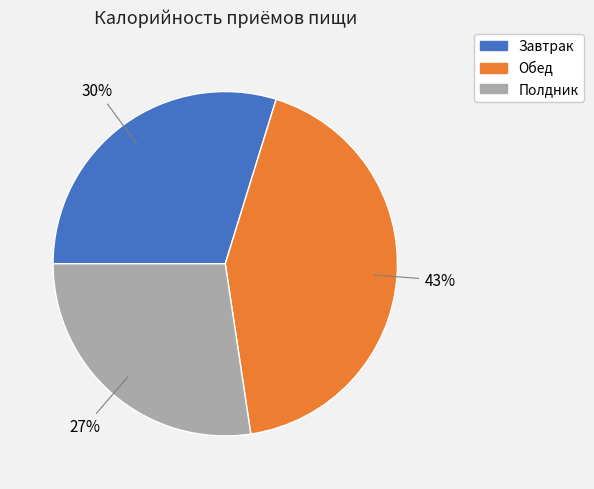

True or false: Полдник accounts for 27% of the total.

True